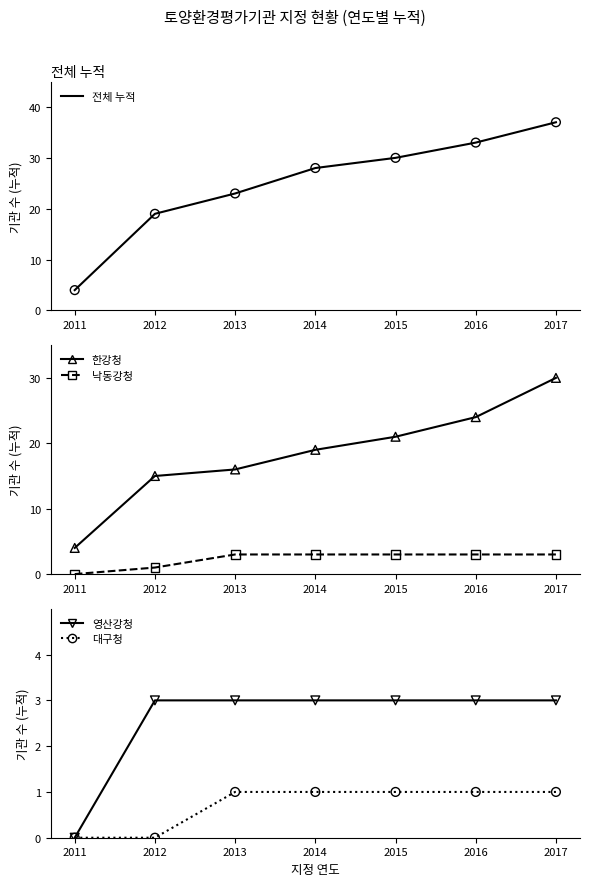

What is the total value across all series at 2013?

46